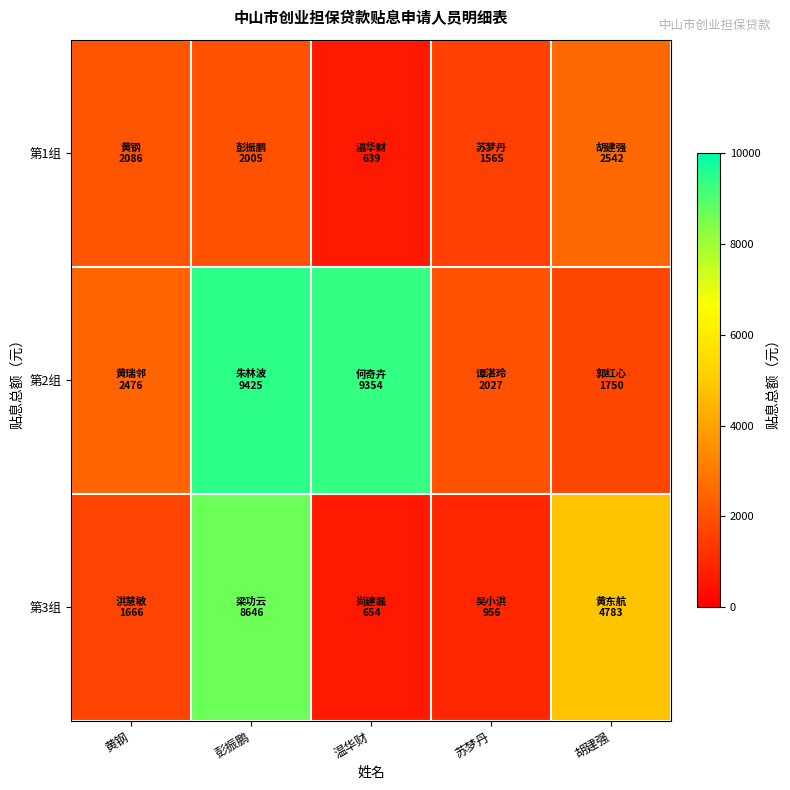

At 黄钢, list the series in order from smallest to largest.

第3组, 第1组, 第2组